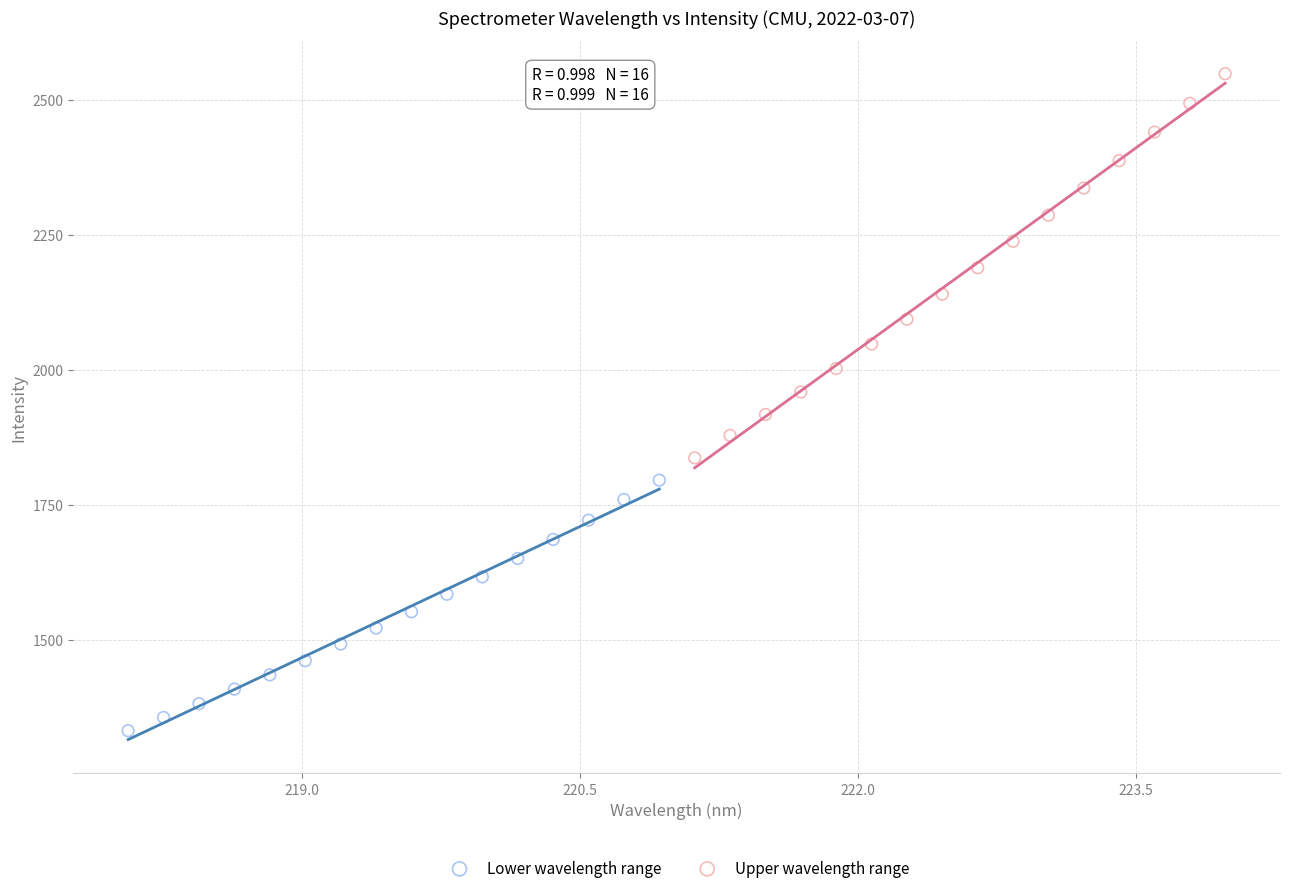

Which series contains the highest Y value?

Upper wavelength range